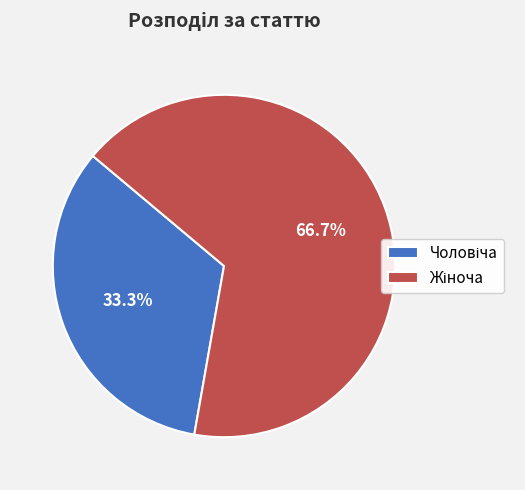

Is there any slice that represents more than half of the pie?

Yes